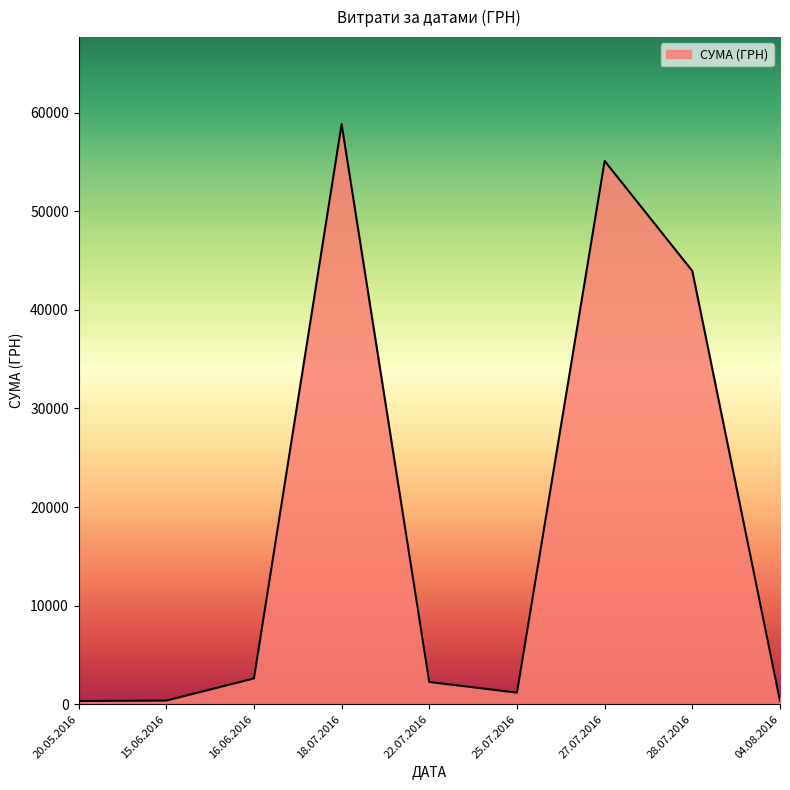

Read the value at 04.08.2016.

348.2